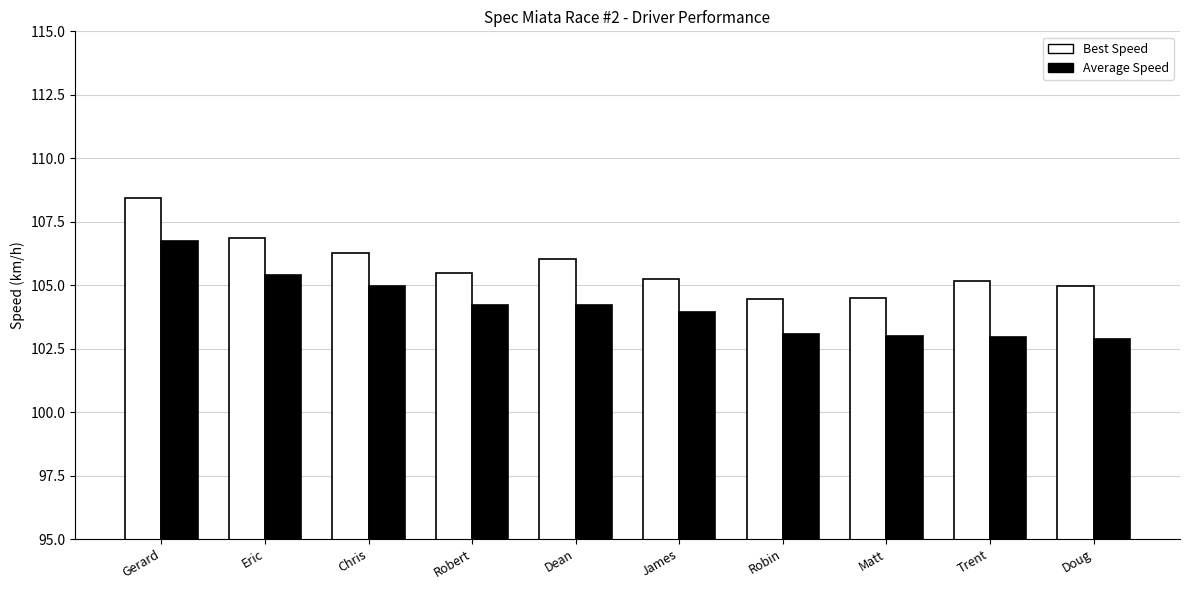

Rank the series by their average value, from highest to lowest.

Best Speed, Average Speed